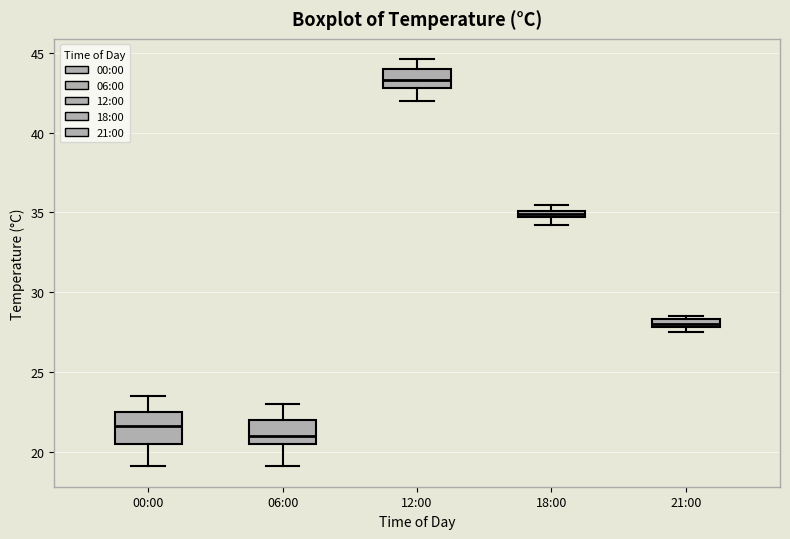

Where does the median line of the box for 00:00 sit on the y-axis? The values are not printed on the chart, so give them approximately, as read against the axis.

21.5